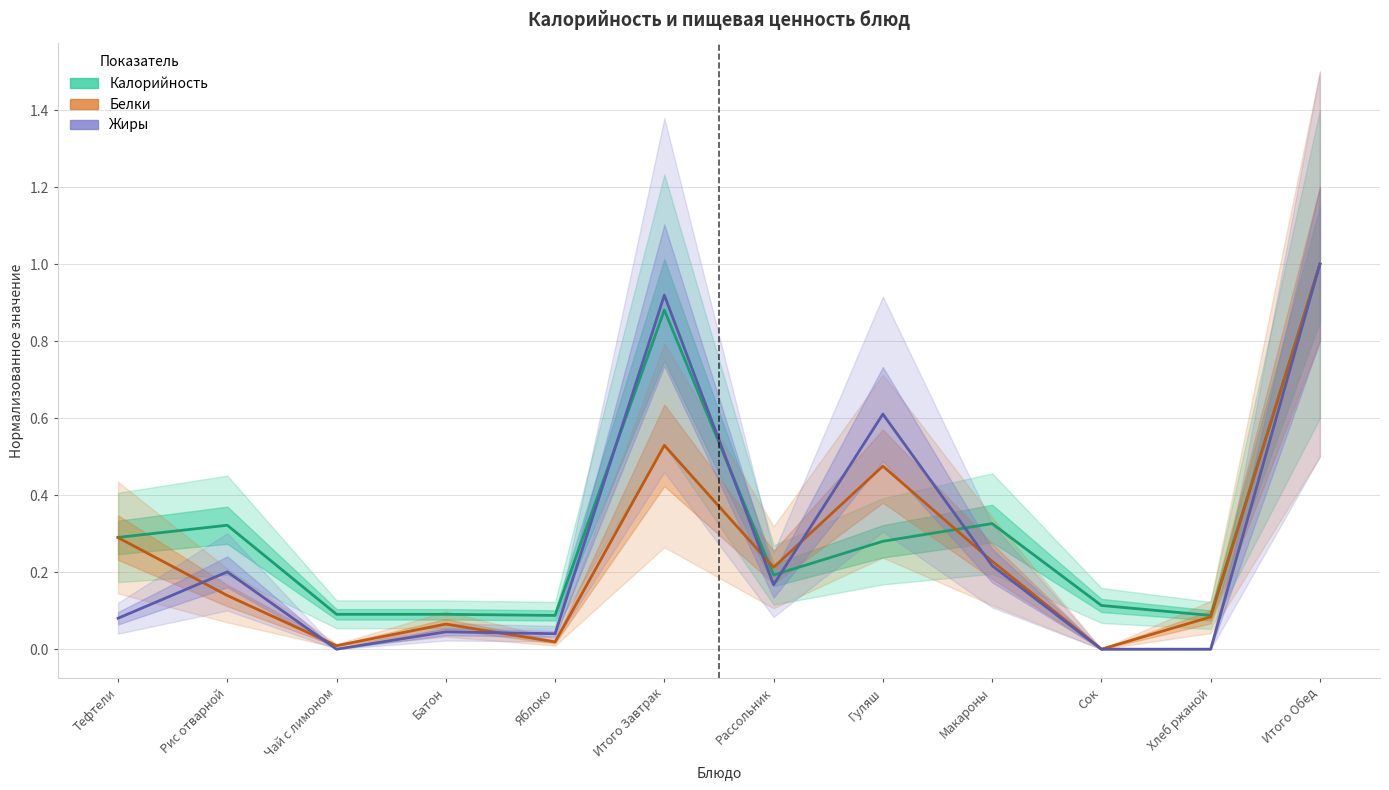

What is the label of the 9th point from the left?

Макароны